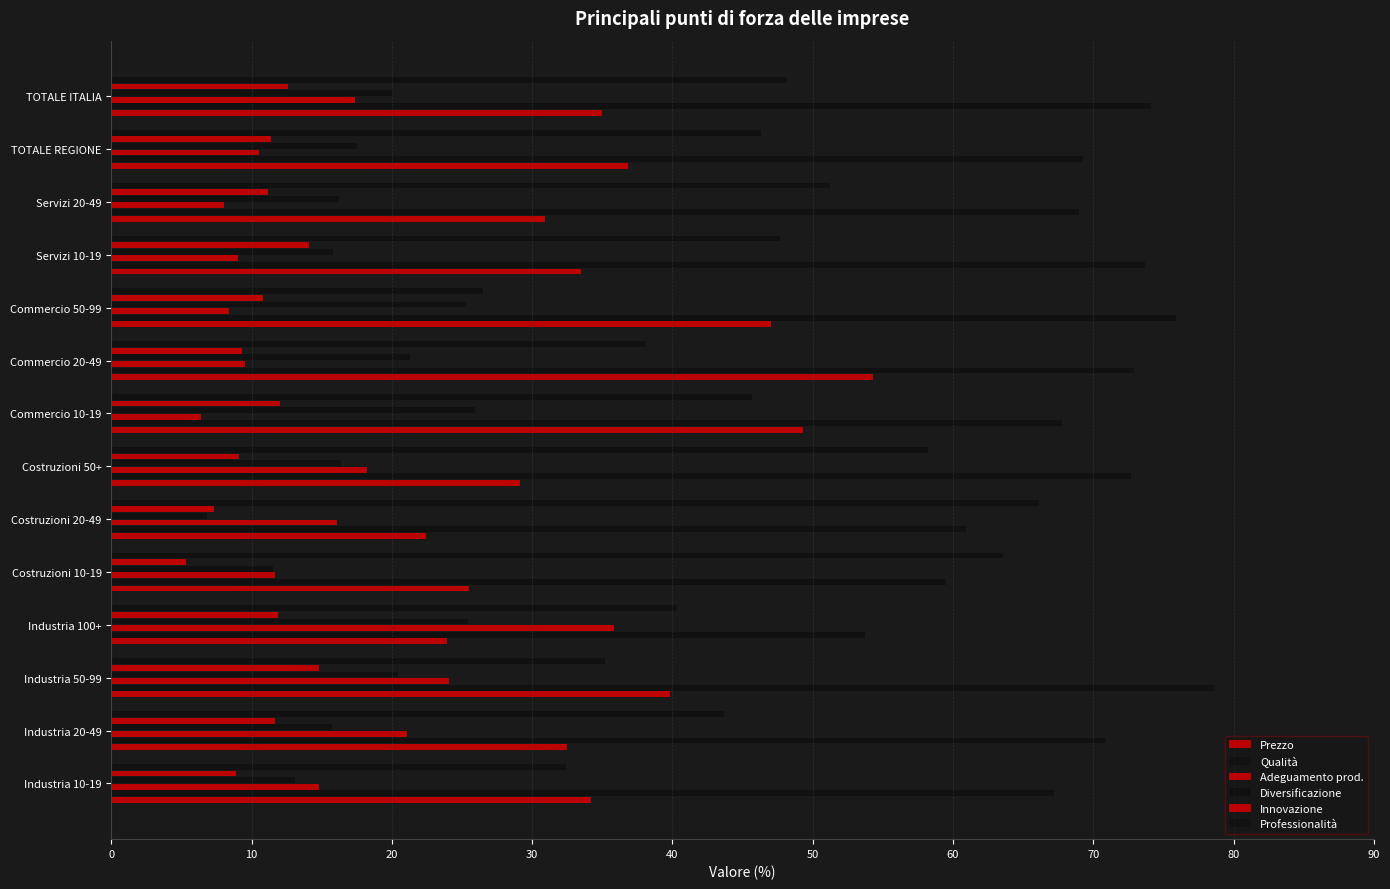

How many data points in Adeguamento prod. are above 14?

7